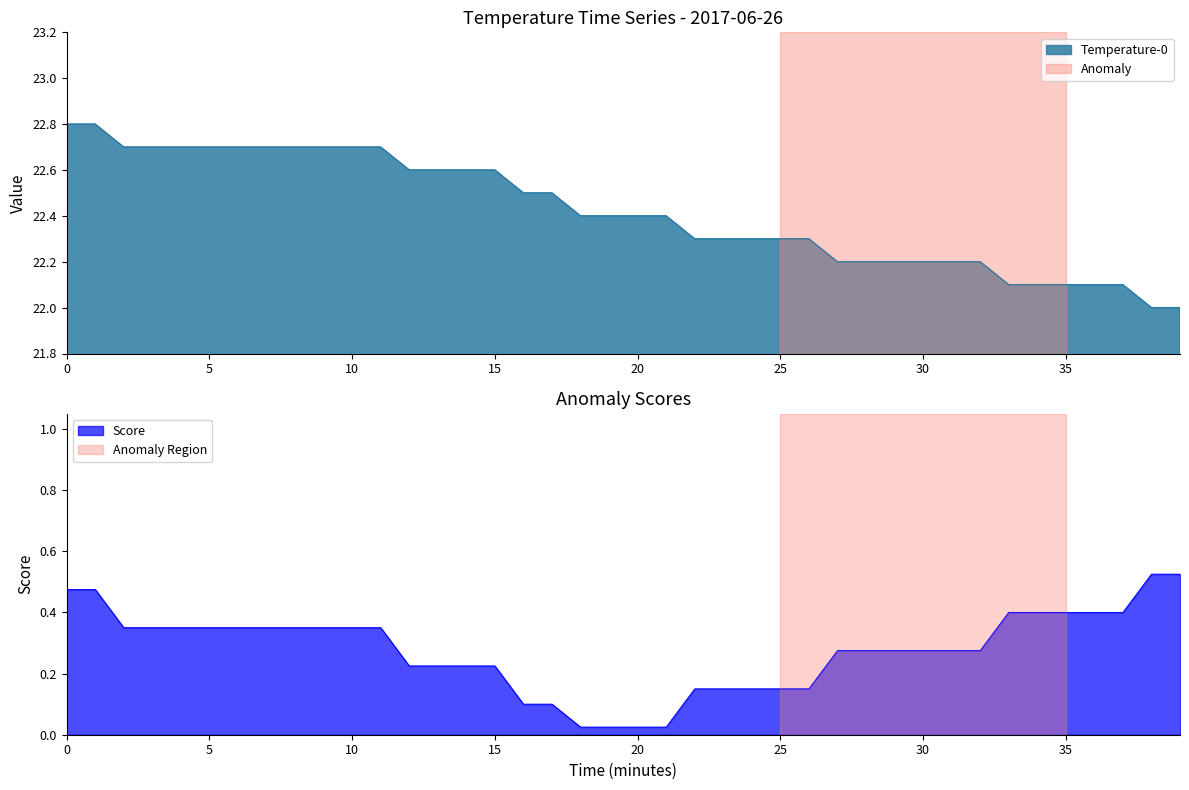

Which label corresponds to the smallest value in the chart?

38